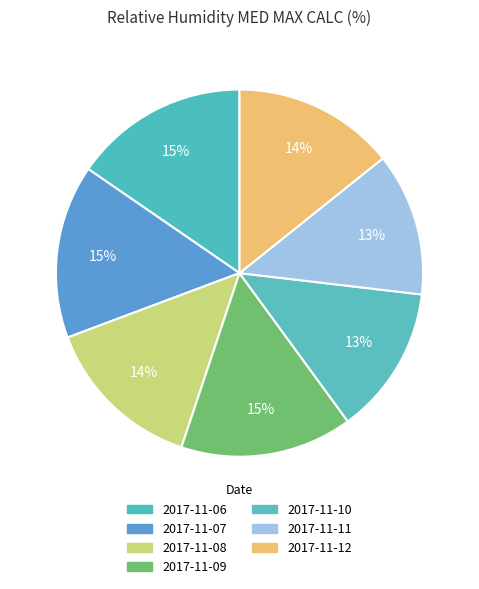

To the nearest percent, what percentage of the pie is 2017-11-10?

13%